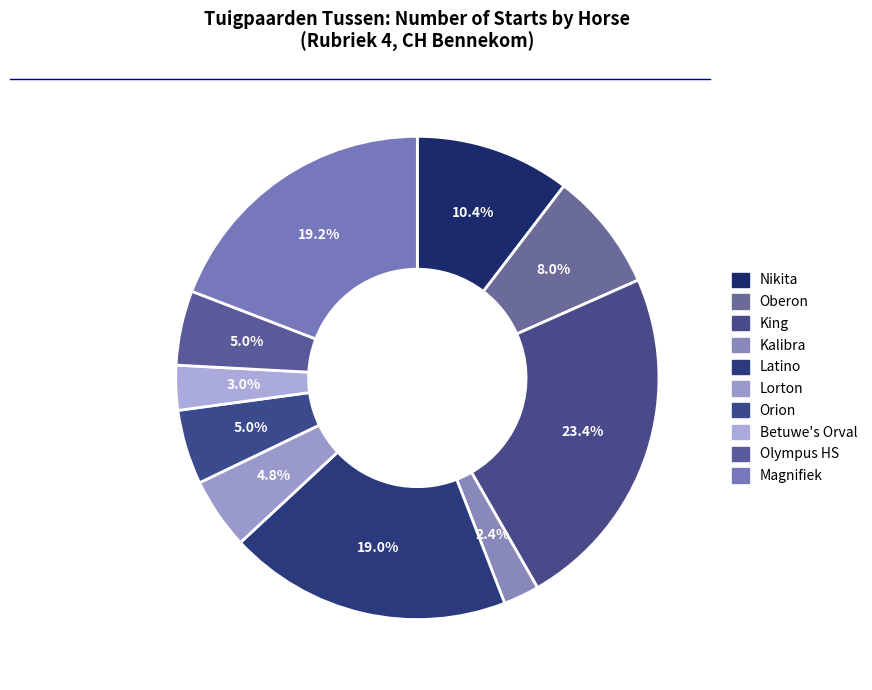

Which has a higher value, Nikita or Lorton?

Nikita